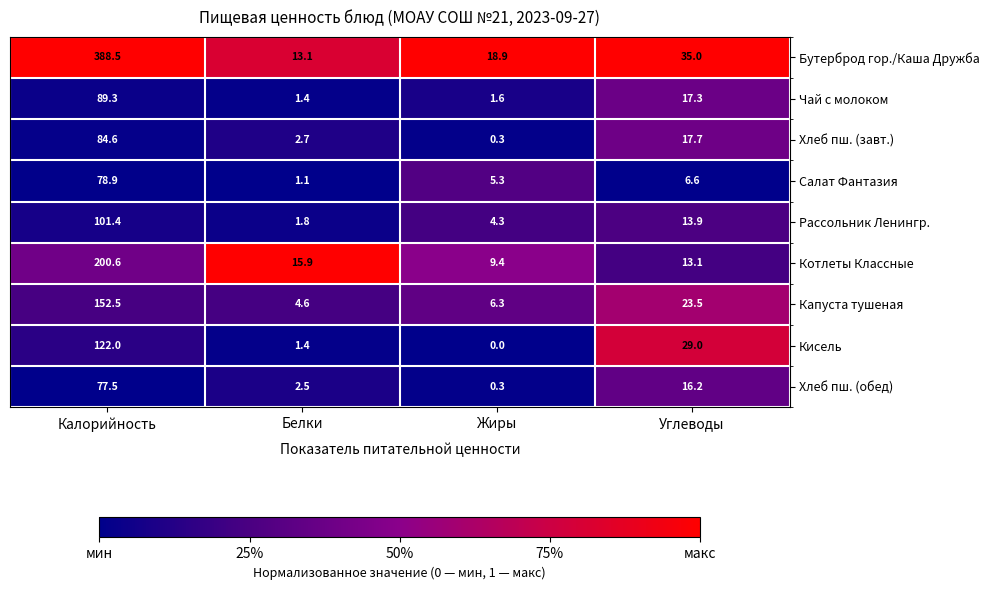

Which series changed the most between Калорийность and Углеводы?

Бутерброд гор./Каша Дружба